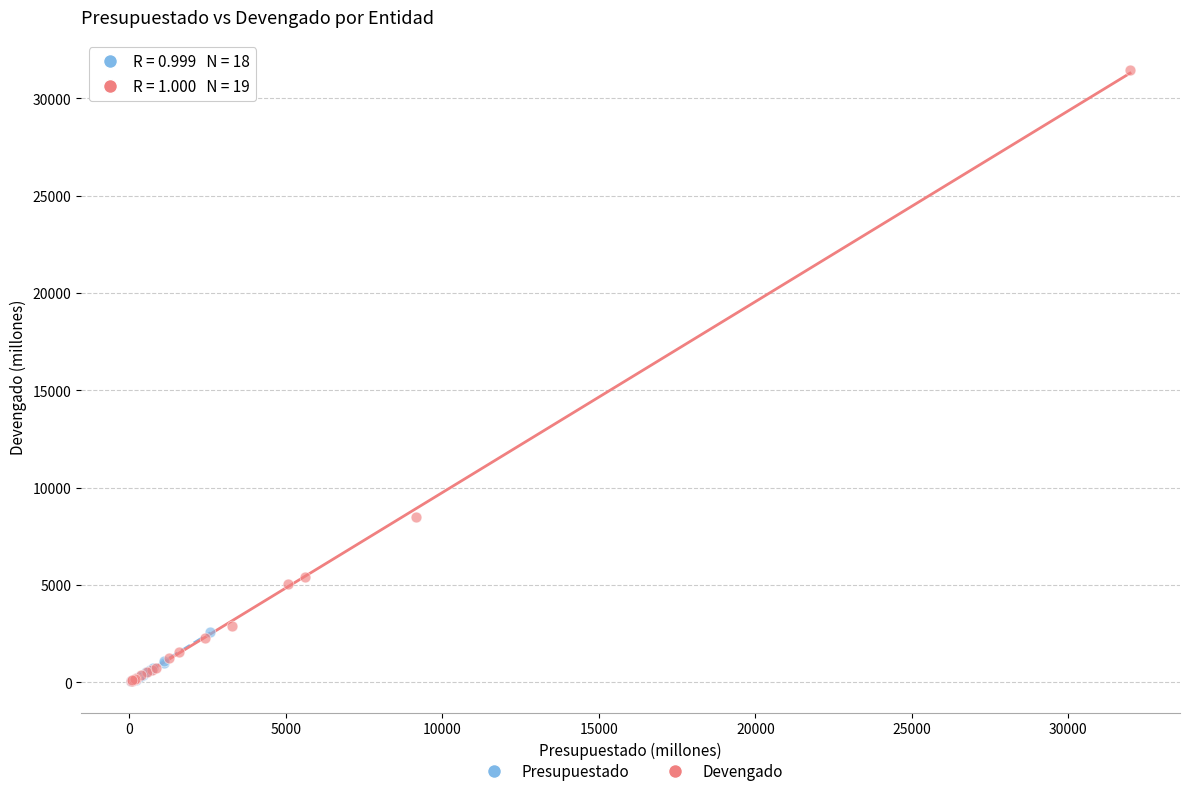

Which series has the widest spread of Y values?

Devengado